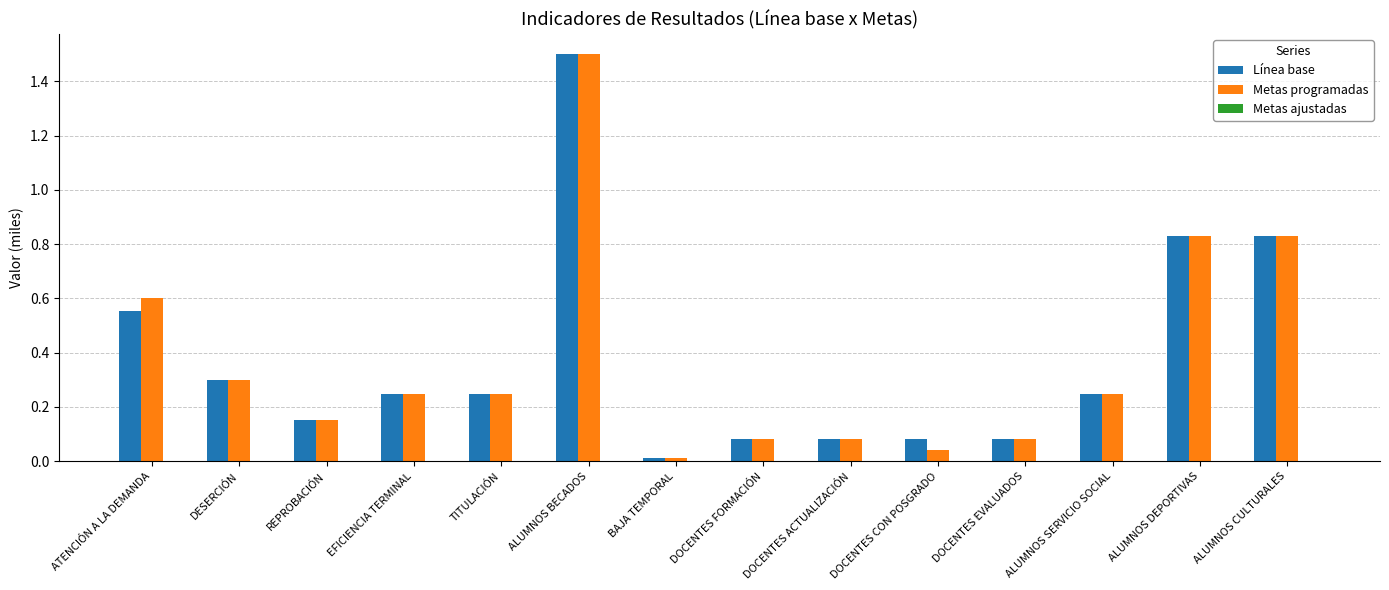

Between ATENCIÓN A LA DEMANDA and TITULACIÓN, which series saw the biggest shift?

Metas programadas